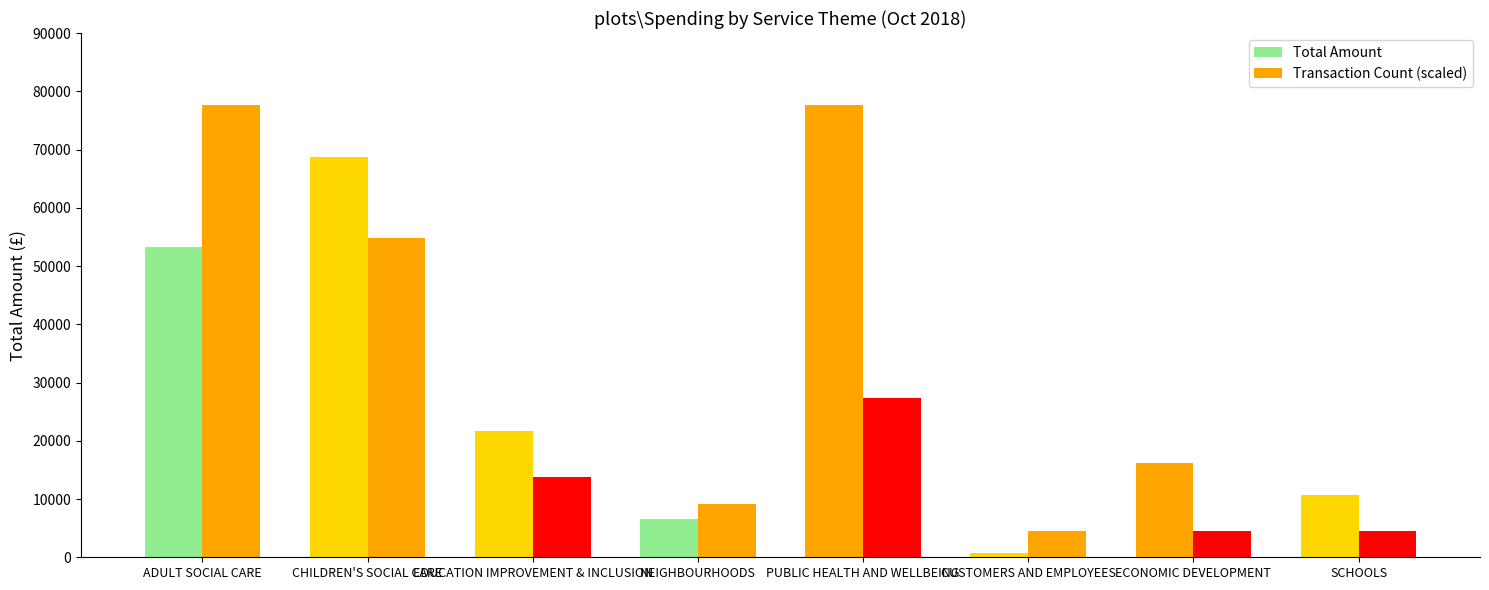

How many bars are there in total?

16